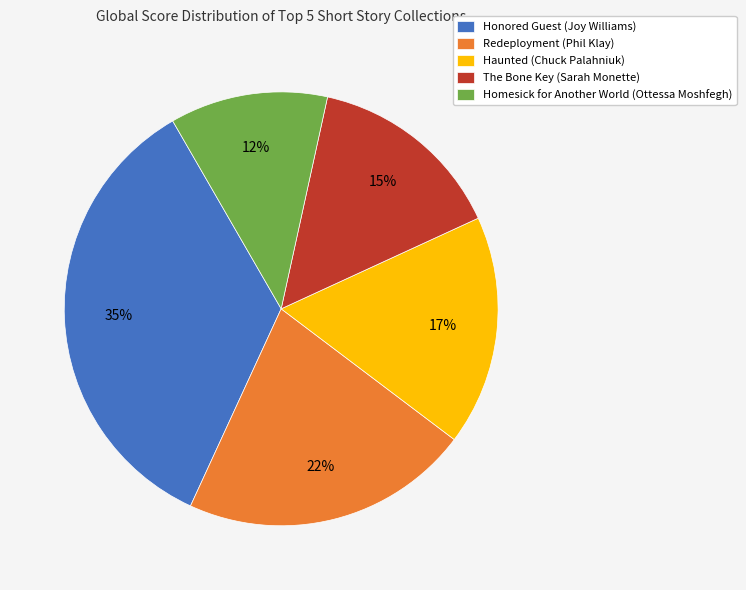

Is the sum of Honored Guest (Joy Williams) and Redeployment (Phil Klay) greater than half?

Yes